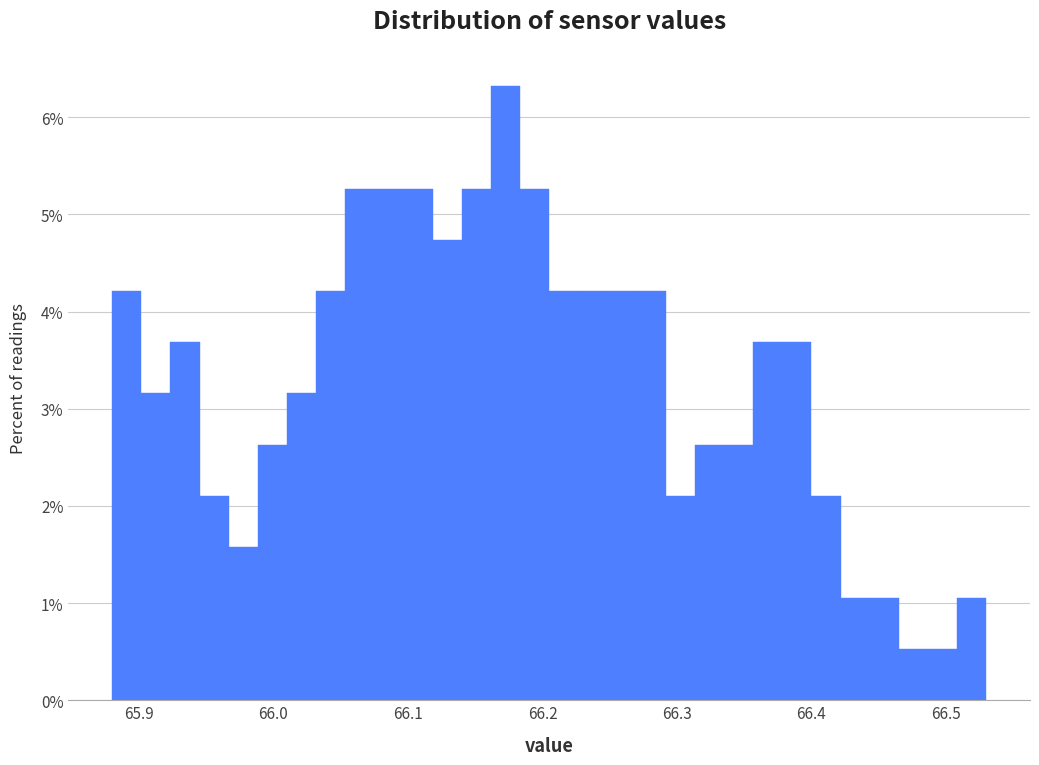

Around what value on the x-axis is the tallest bar? Give the approximate position of its centre, as read against the axis.

66.17